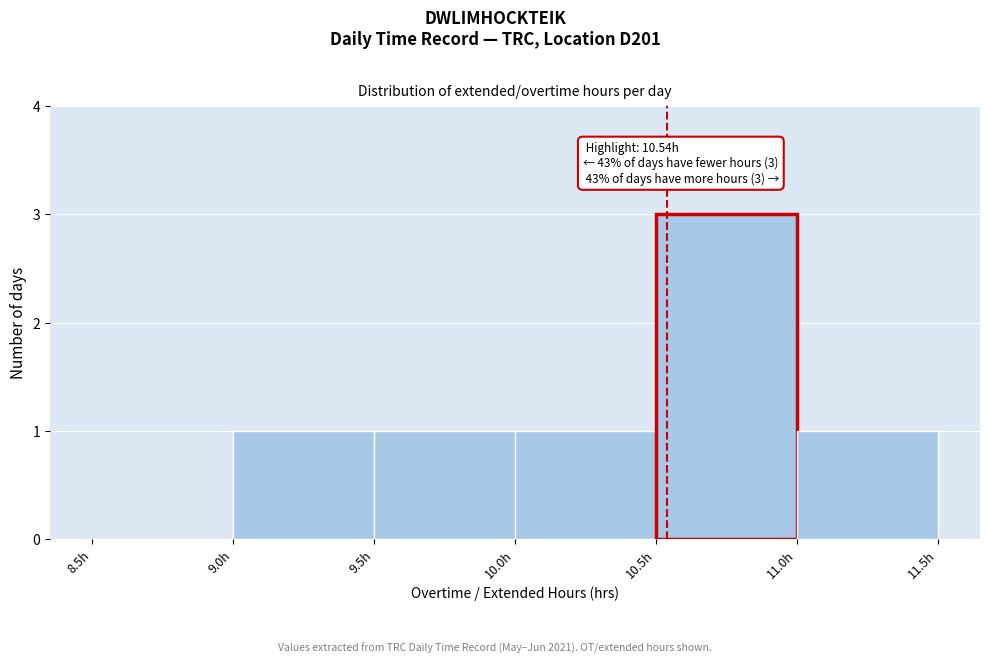

Over which range of the x-axis is the bar tallest?

10.5 to 11.0